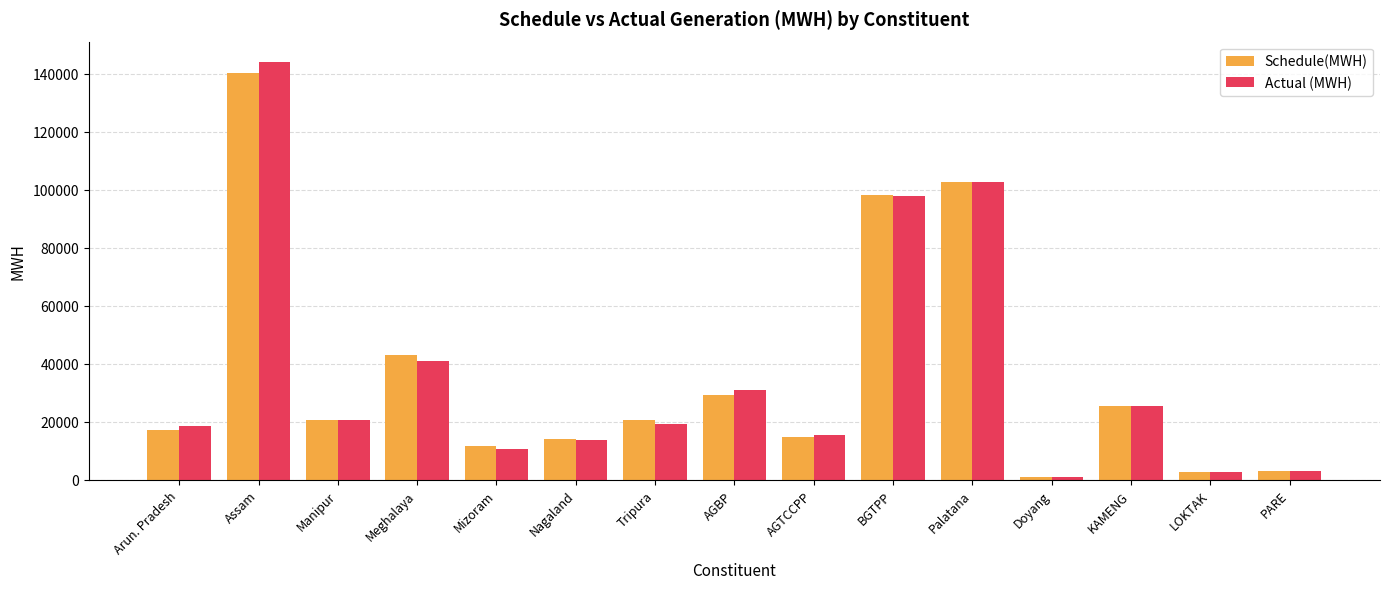

True or false: Schedule(MWH) has a value of 42528.2 at BGTPP.

False